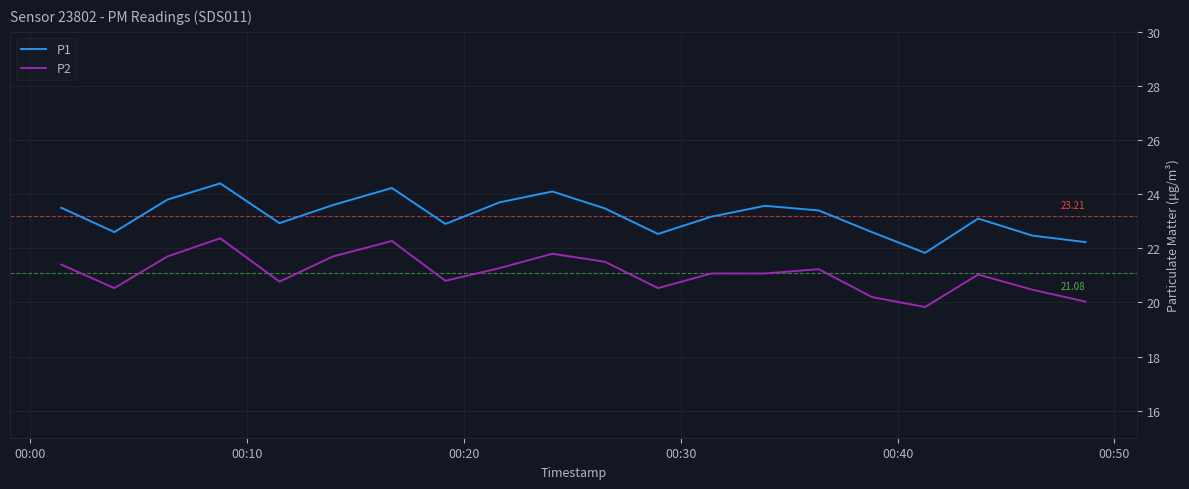

Rank the series by their average value, from highest to lowest.

P1, P2